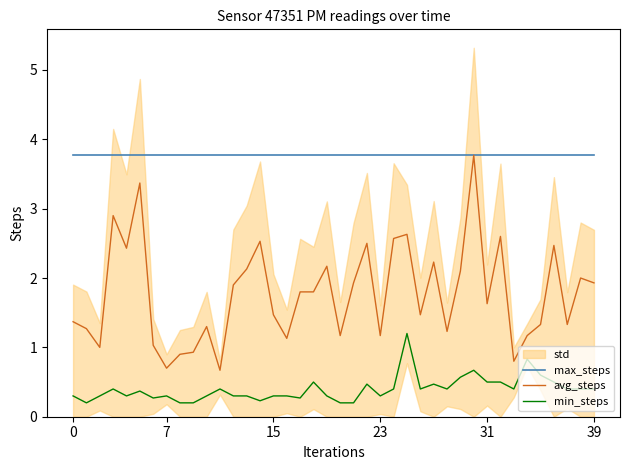

Does the chart have visible grid lines?

No